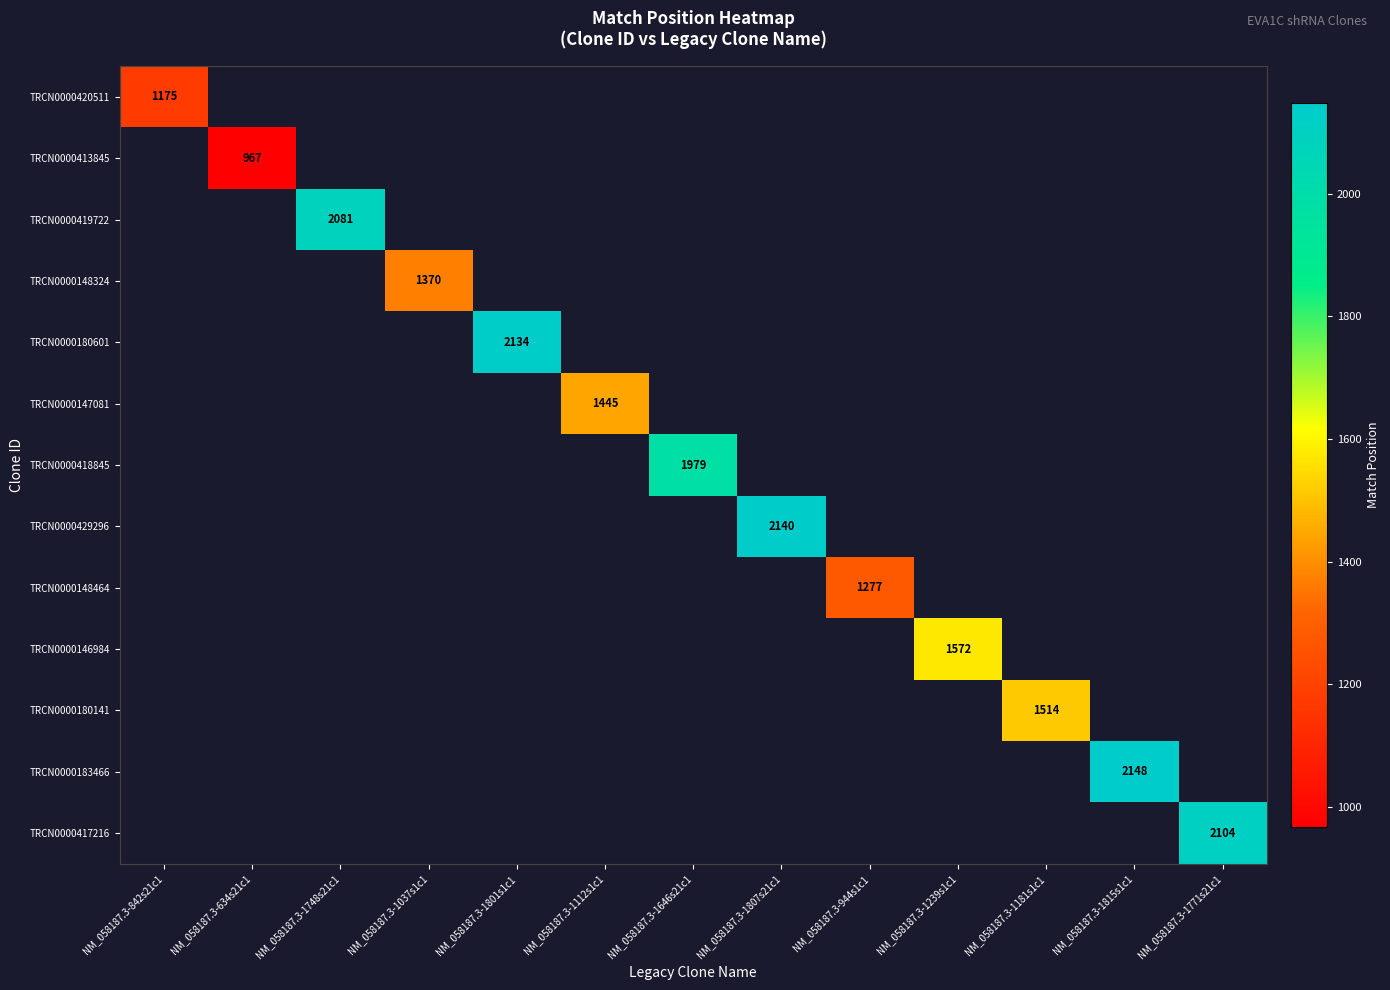

Which series has the widest spread of values?

TRCN0000420511